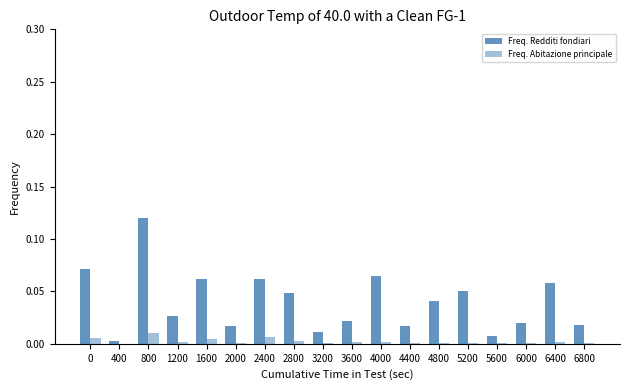

What is the difference between the maximum and second lowest values in the Freq. Redditi fondiari series?

0.1